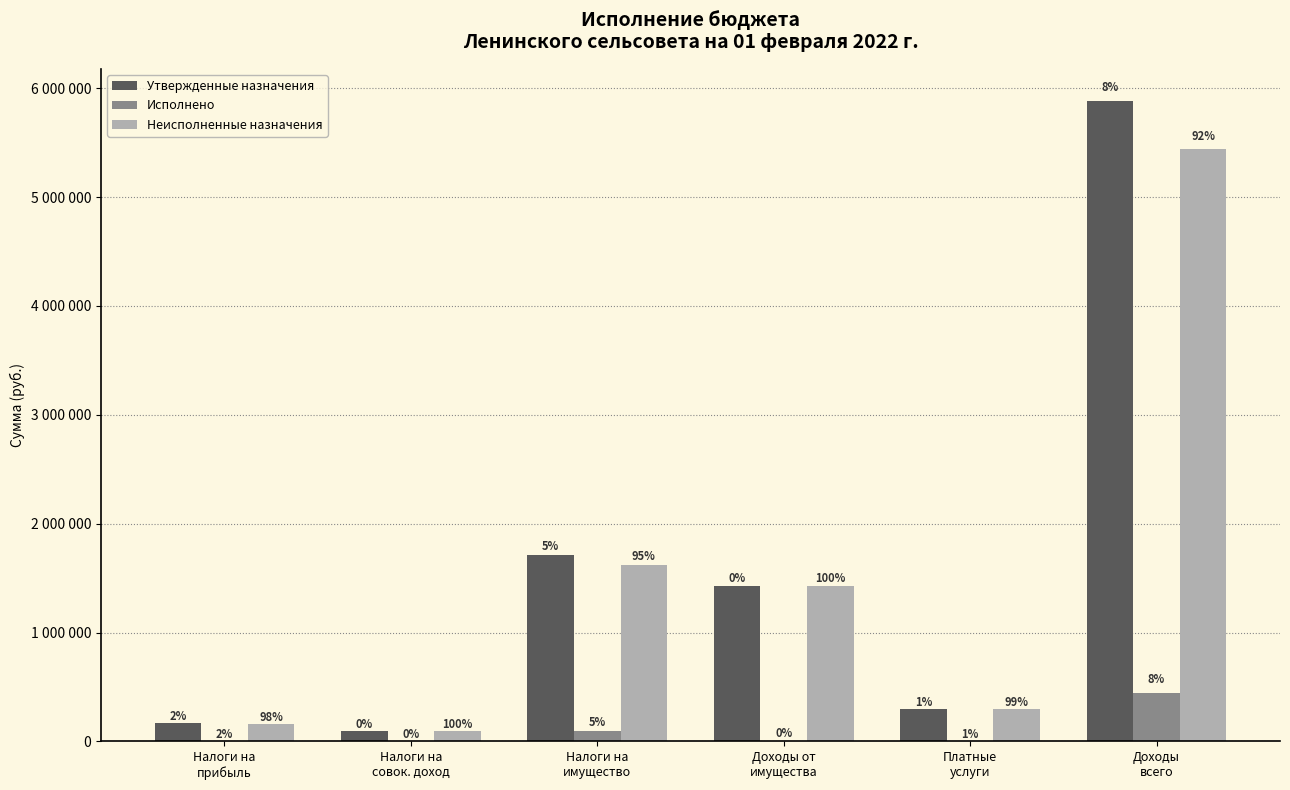

The value of Неисполненные назначения at Доходы от
имущества is 2024115.8. True or false?

False